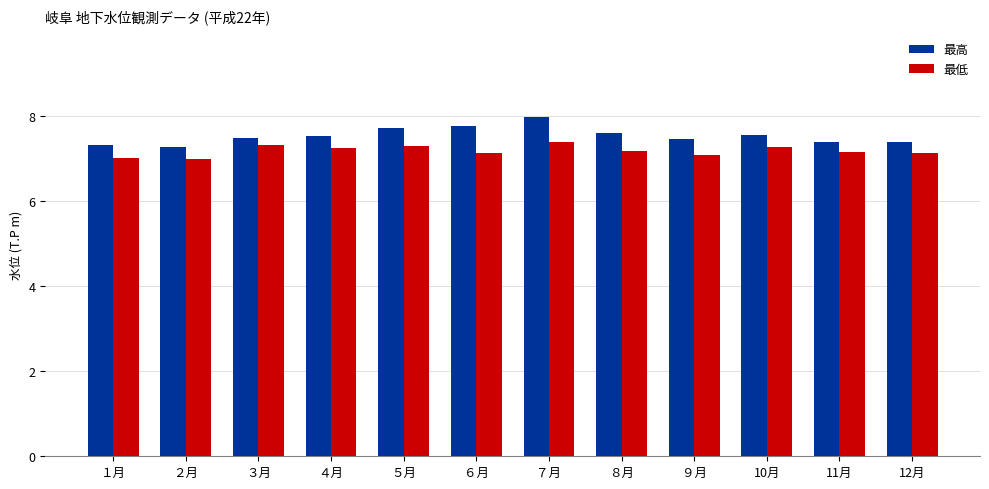

Is the value of 最低 at 12月 greater than the value of 最高 at ４月?

No